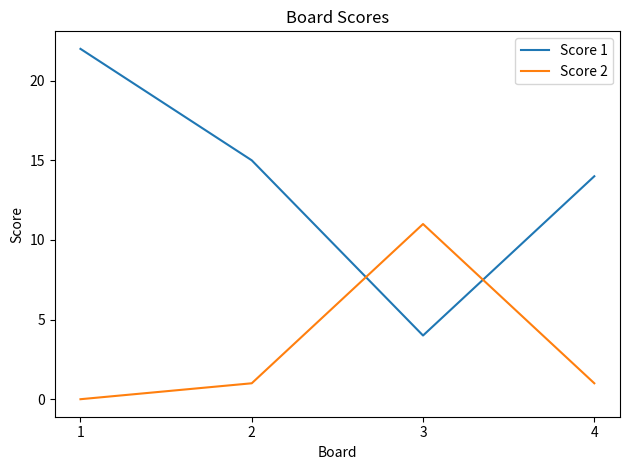

Where is the first local maximum for Score 2?

3